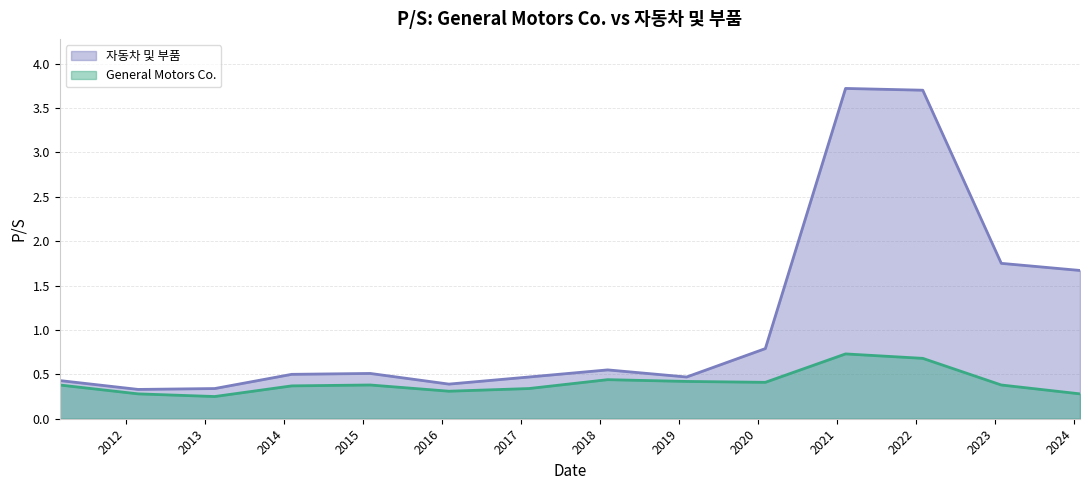

Which label corresponds to the smallest value in the chart?

2013-02-15